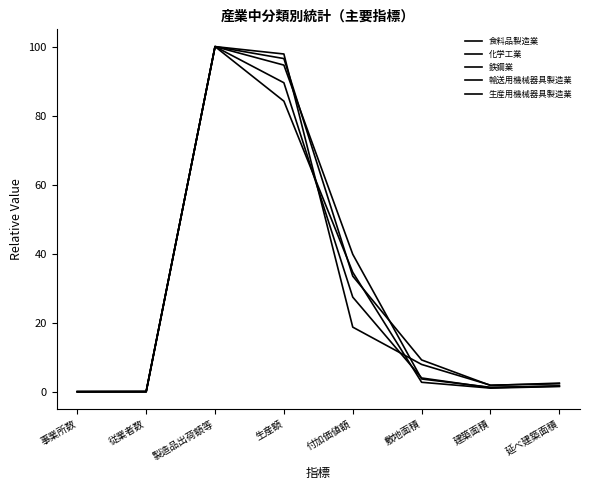

Does the chart display data point markers on the line(s)?

No